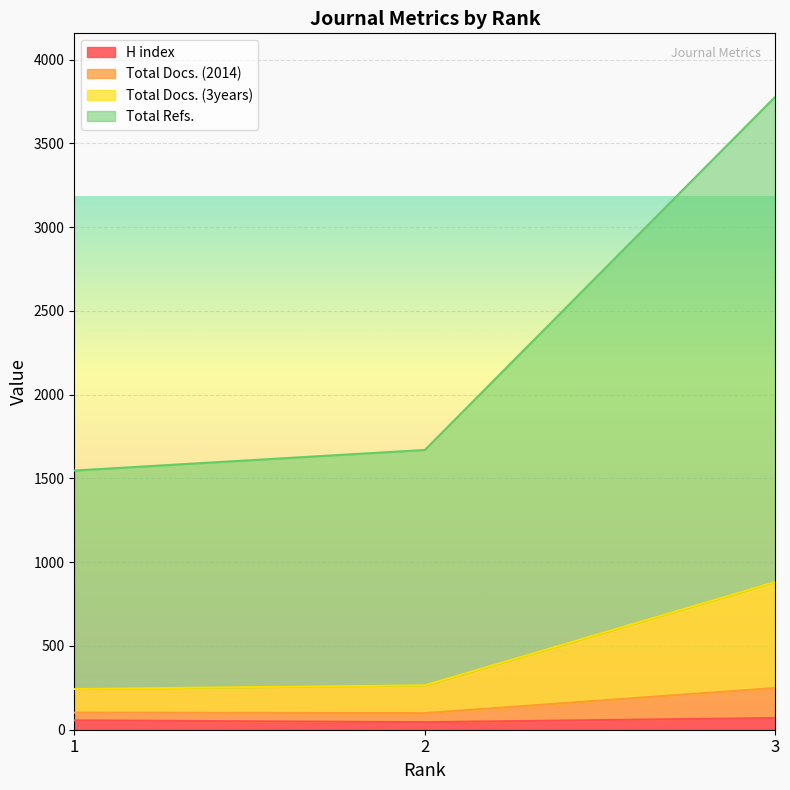

Is it true that Total Docs. (3years) equals 243 at 1?

True